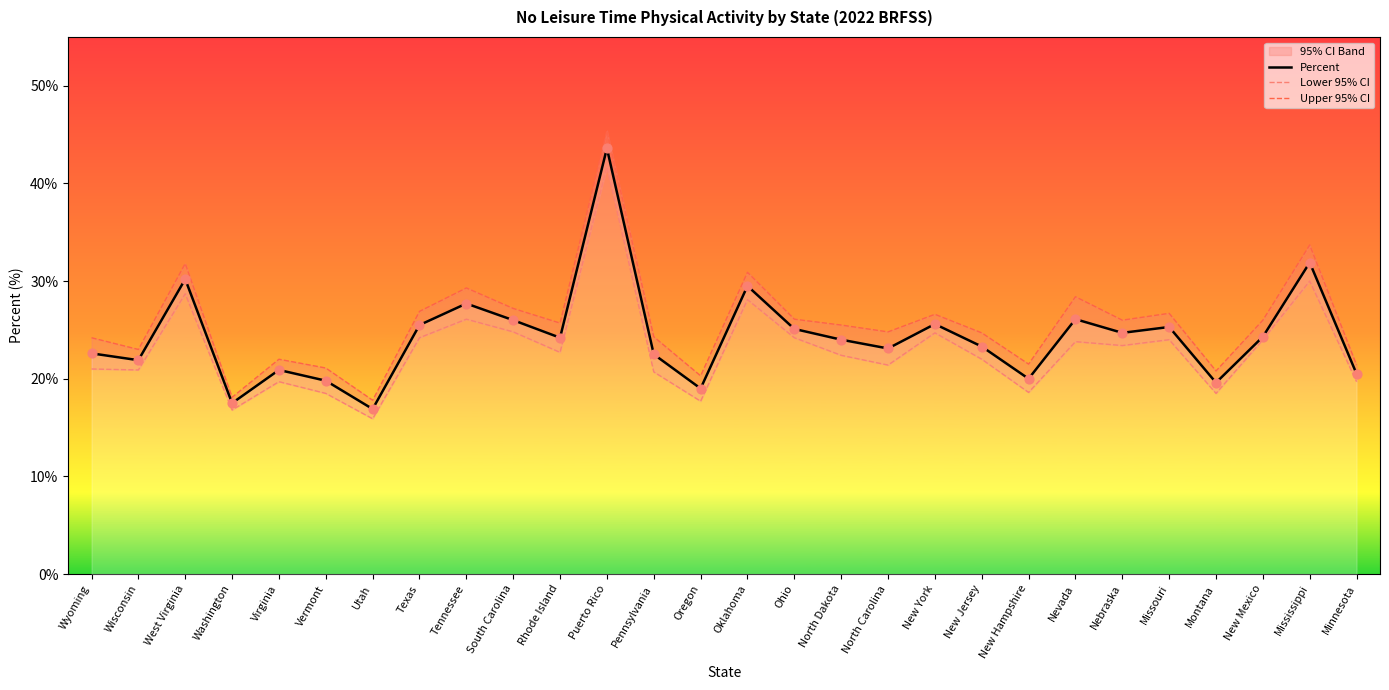

At which category is the sum across all series the highest?

Puerto Rico